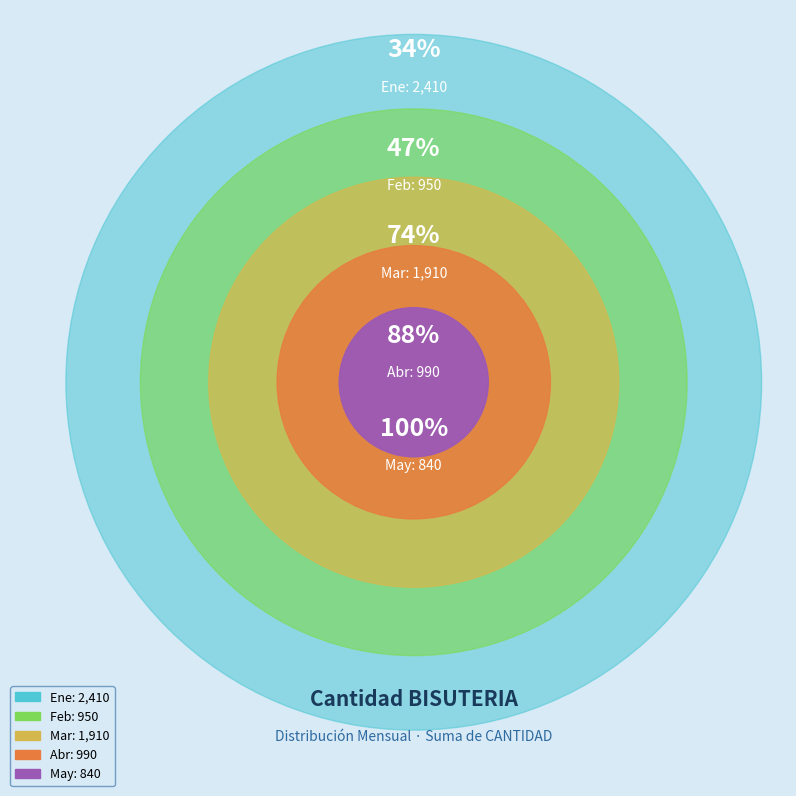

Is there a majority slice in this chart?

No